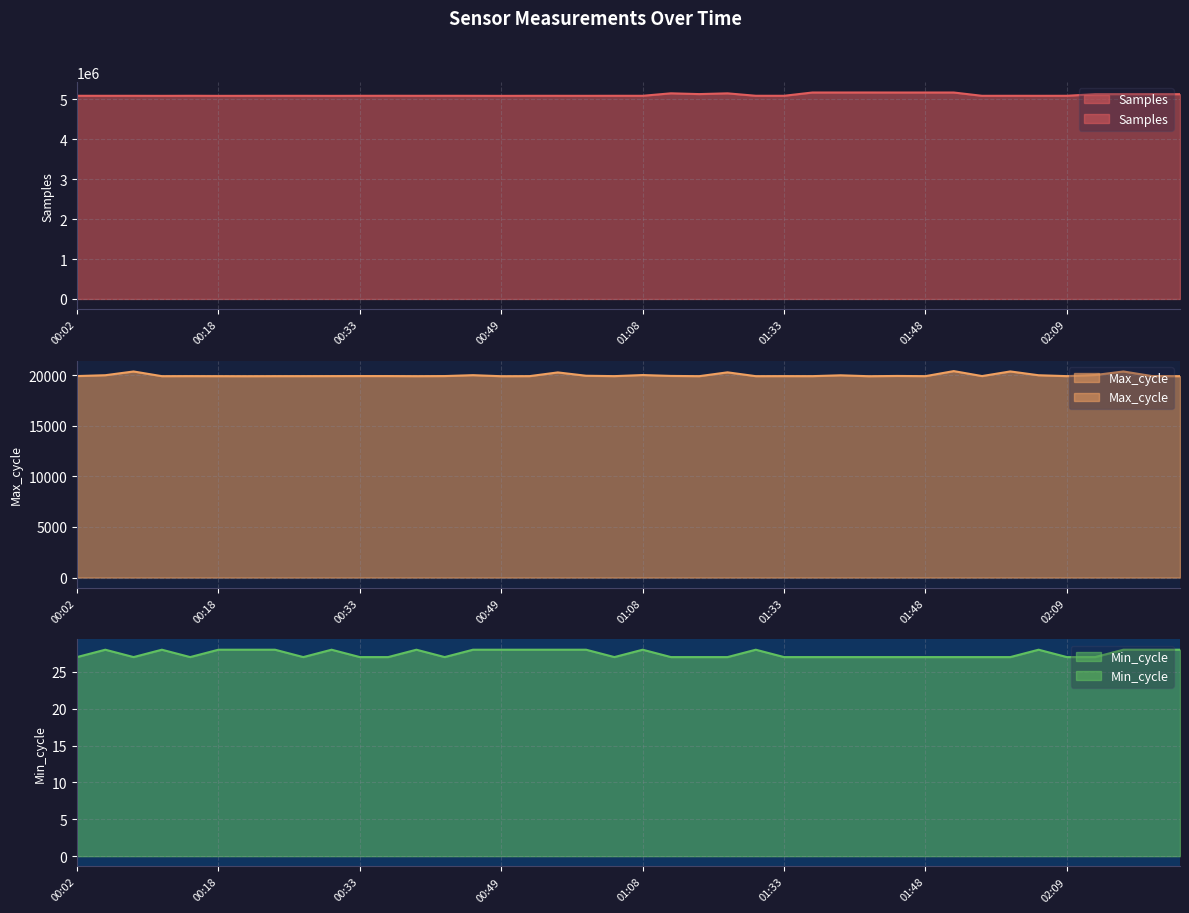

What are all the series names shown in the legend?

Samples, Max_cycle, Min_cycle